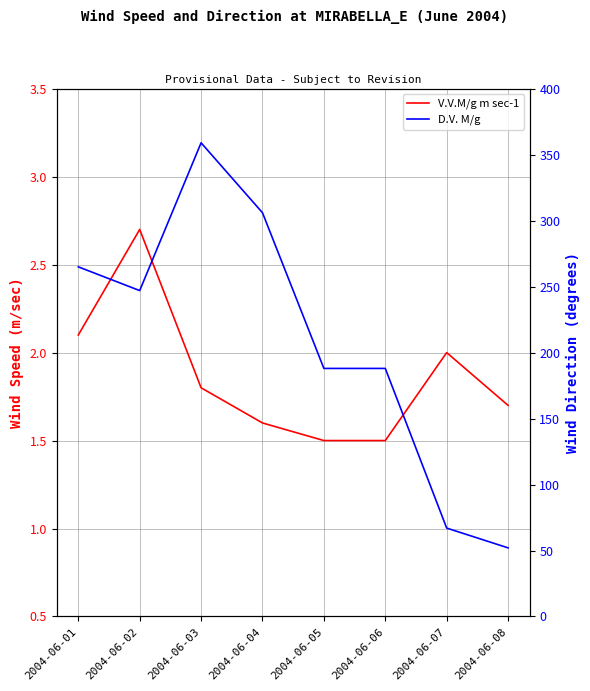

What is the spread (max minus min) of values at 2004-06-04?

304.4